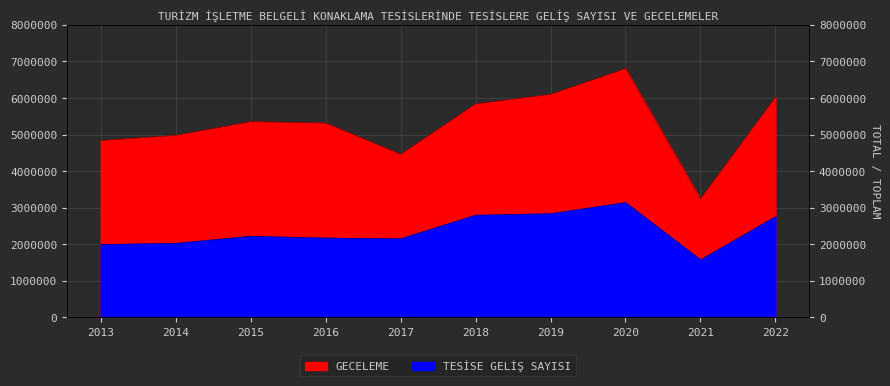

Count the number of data series in this chart.

2